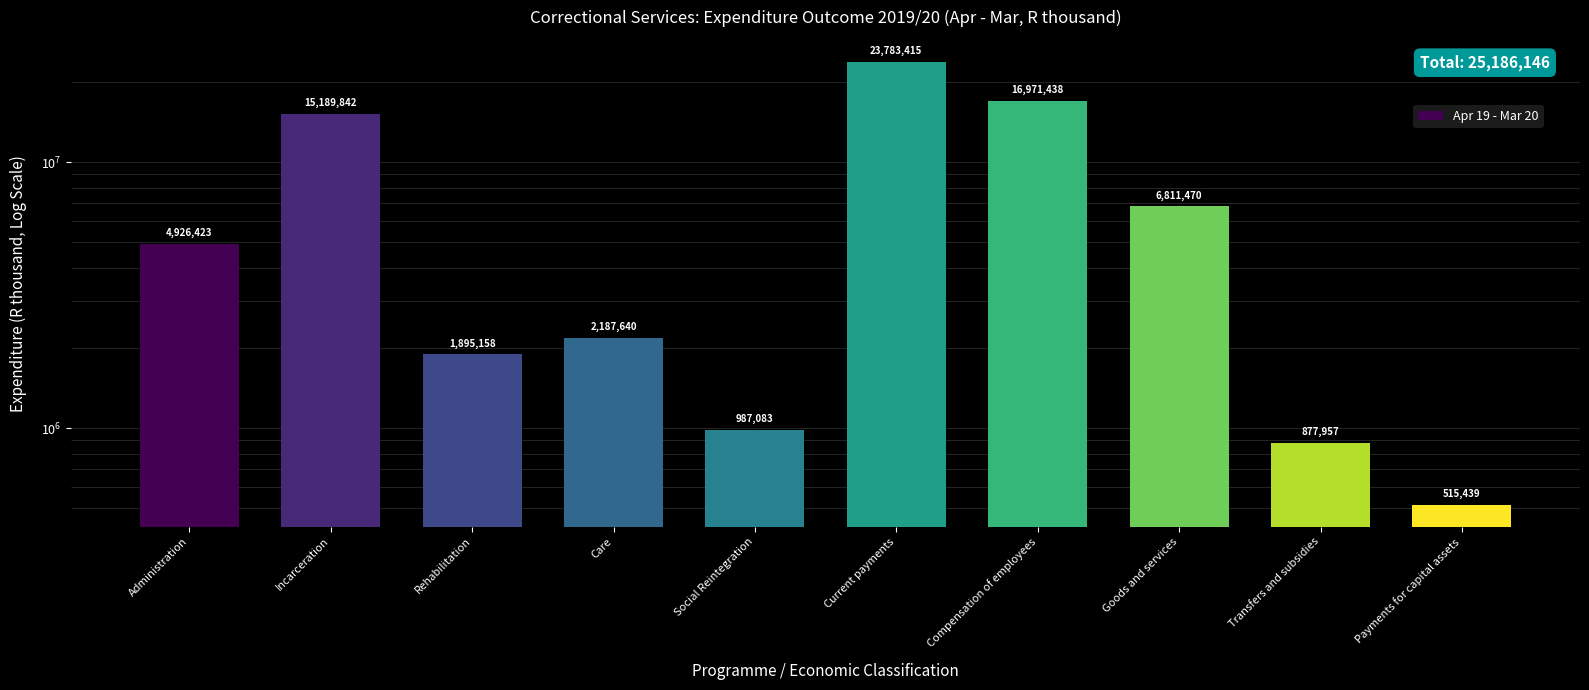

What is the average value?

7414586